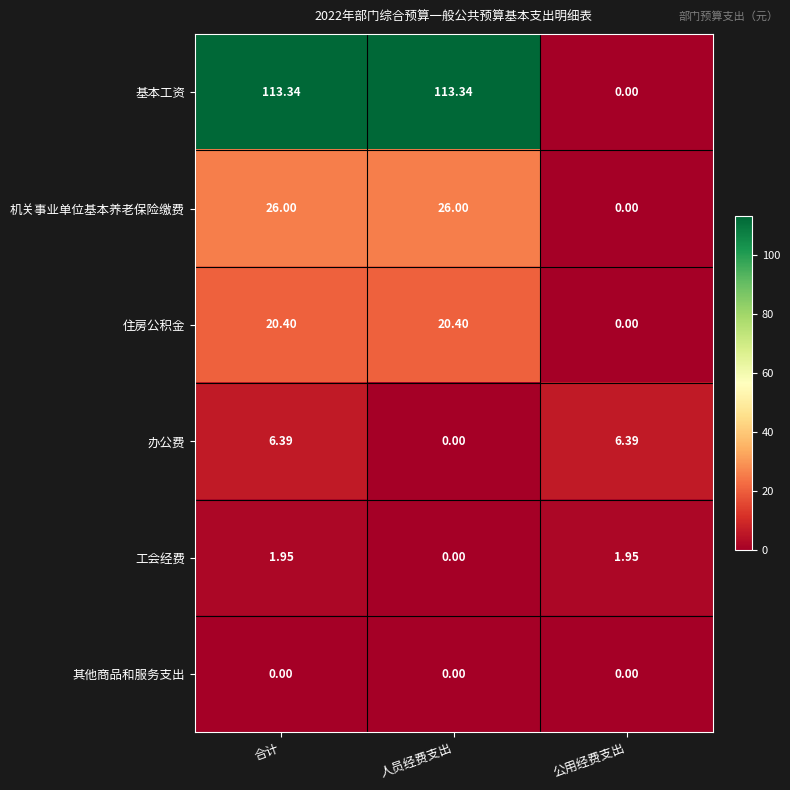

List the series in order of their peak value, lowest first.

其他商品和服务支出, 工会经费, 办公费, 住房公积金, 机关事业单位基本养老保险缴费, 基本工资